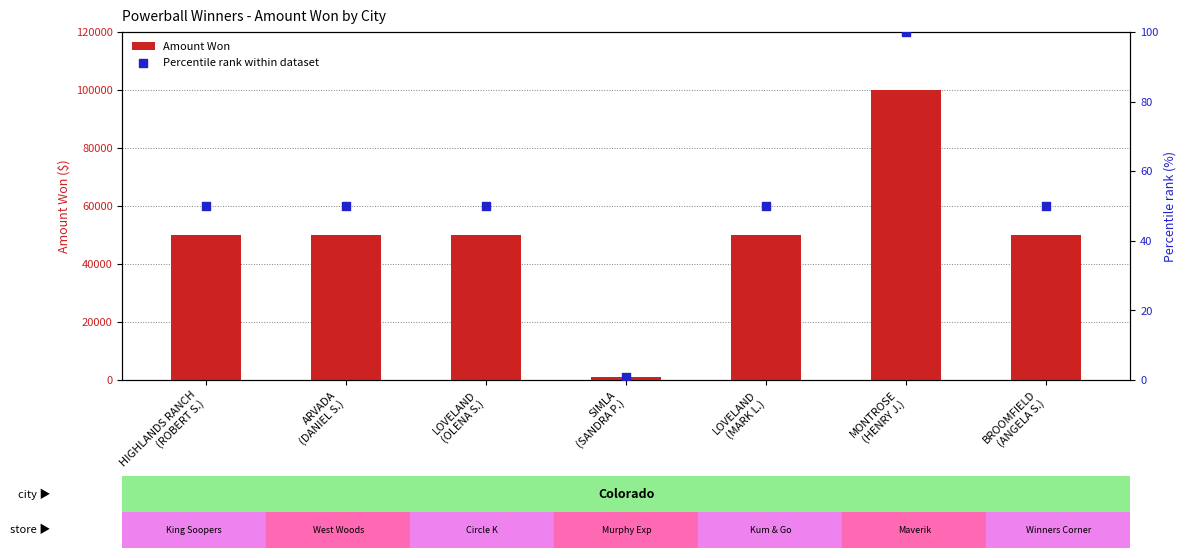

What is the total value across all series at BROOMFIELD
(ANGELA S.)?

50050